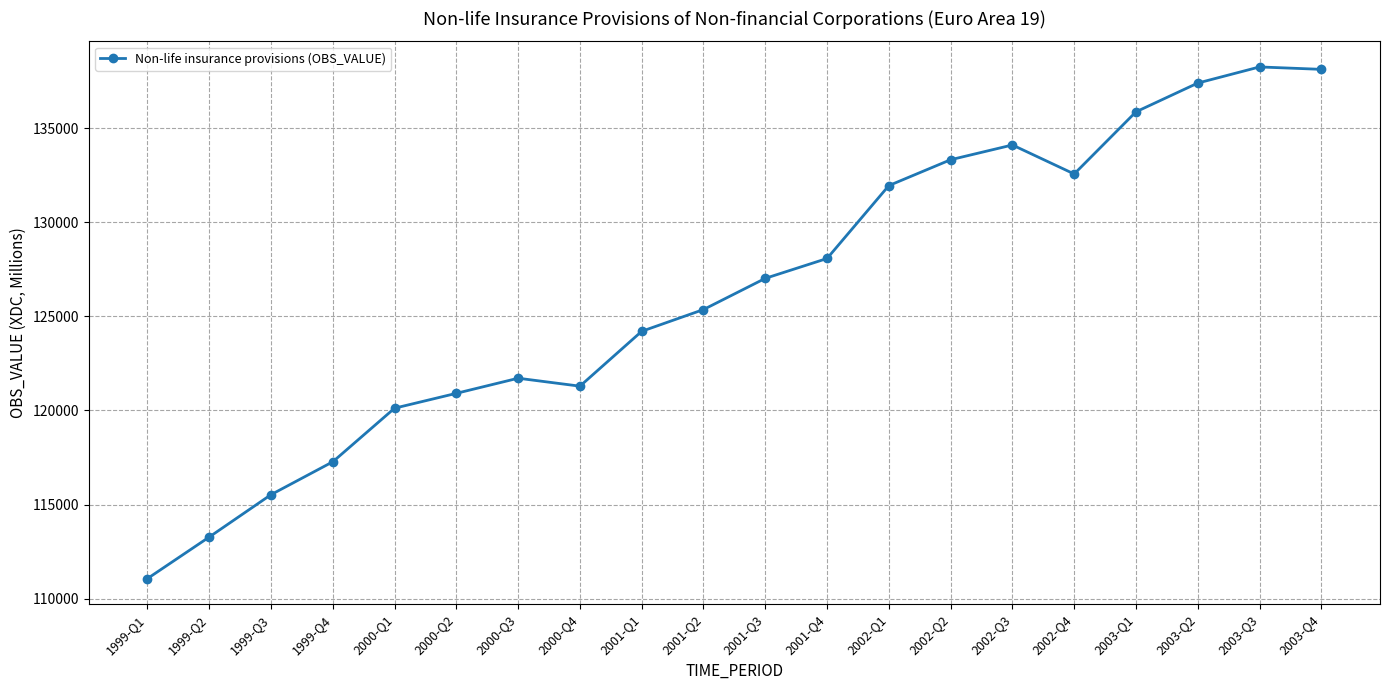

What is the approximate value at 2000-Q4?

121291.9